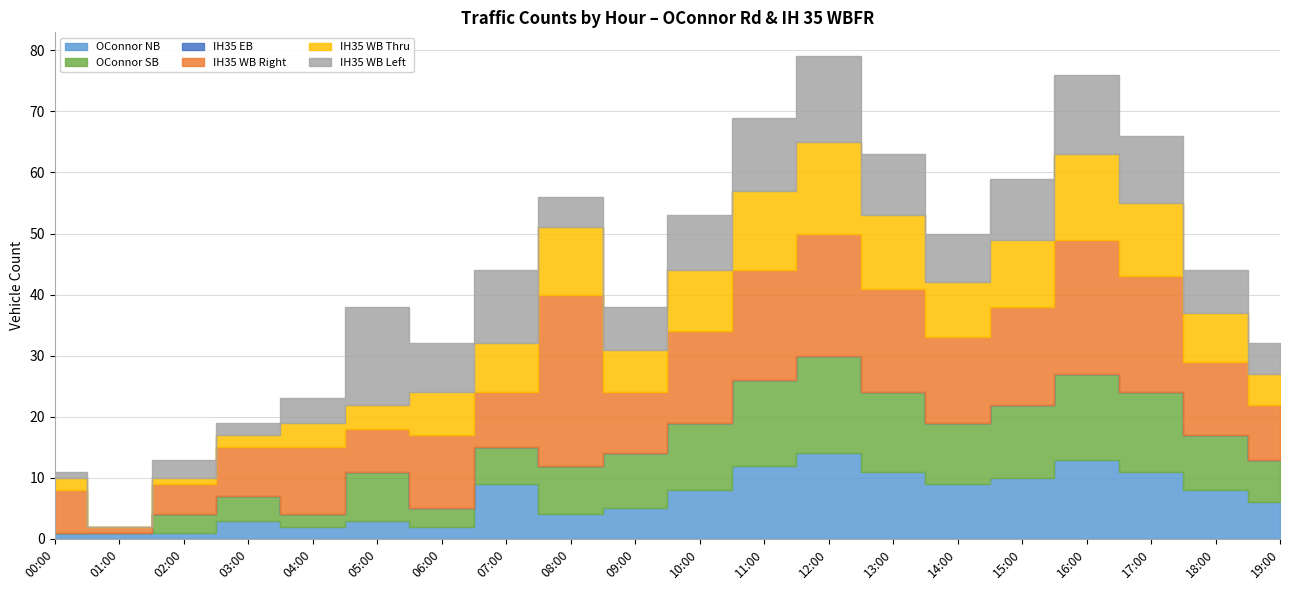

The value of IH35 WB Left at 14:00 is 8. True or false?

True